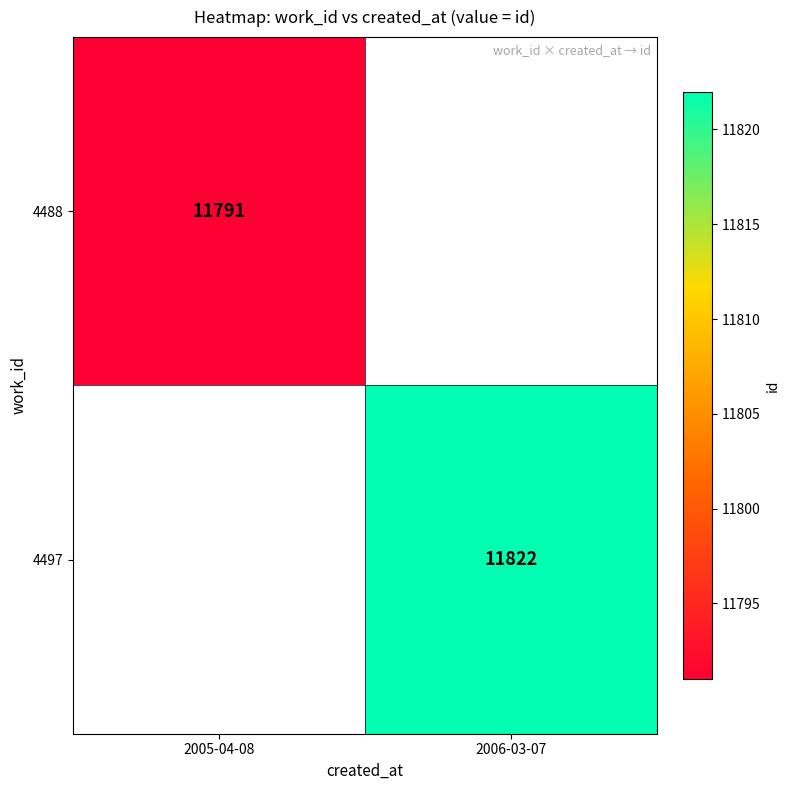

The value of 4488 at 2005-04-08 is 11791. True or false?

True